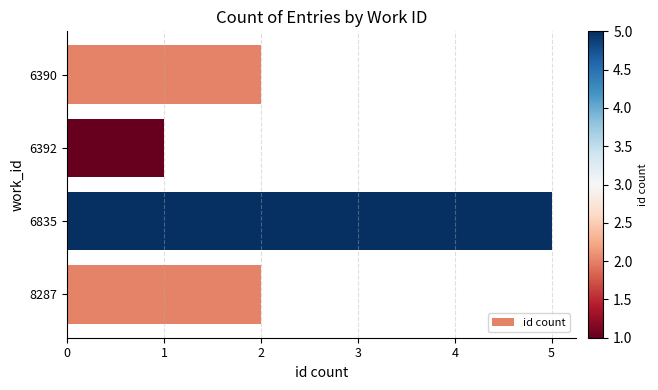

Does the chart contain any negative values?

No